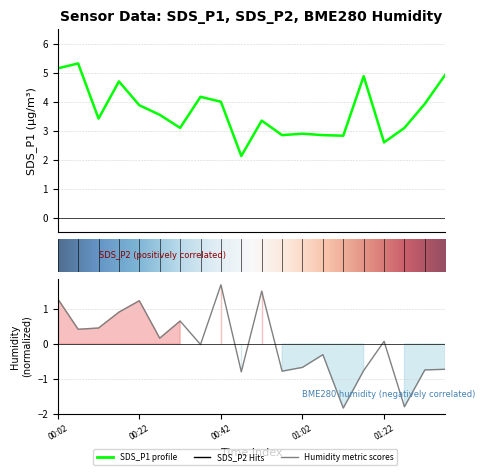

What is the label of the 20th point from the left?

01:37